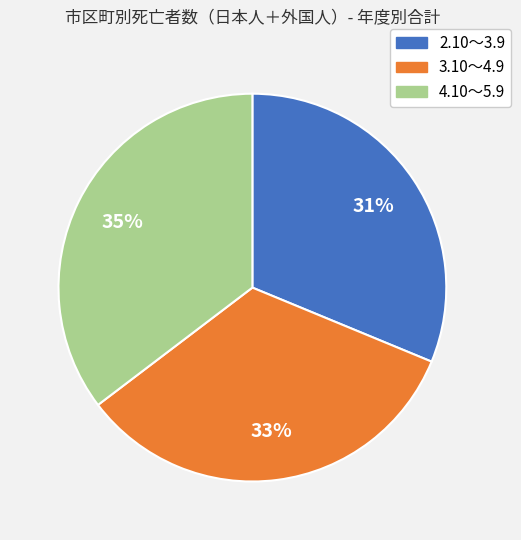

Which slice is the largest?

4.10～5.9